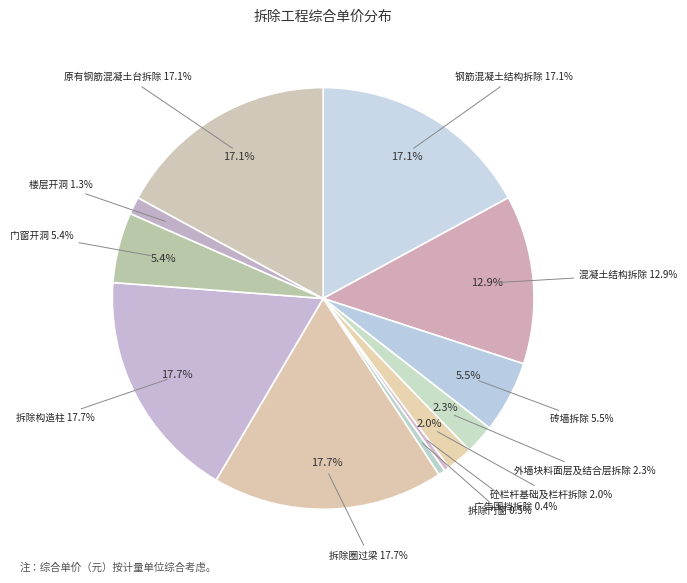

What is the ratio of the value at 砼栏杆基础及栏杆拆除 to the value at 广告围挡拆除?

5.0